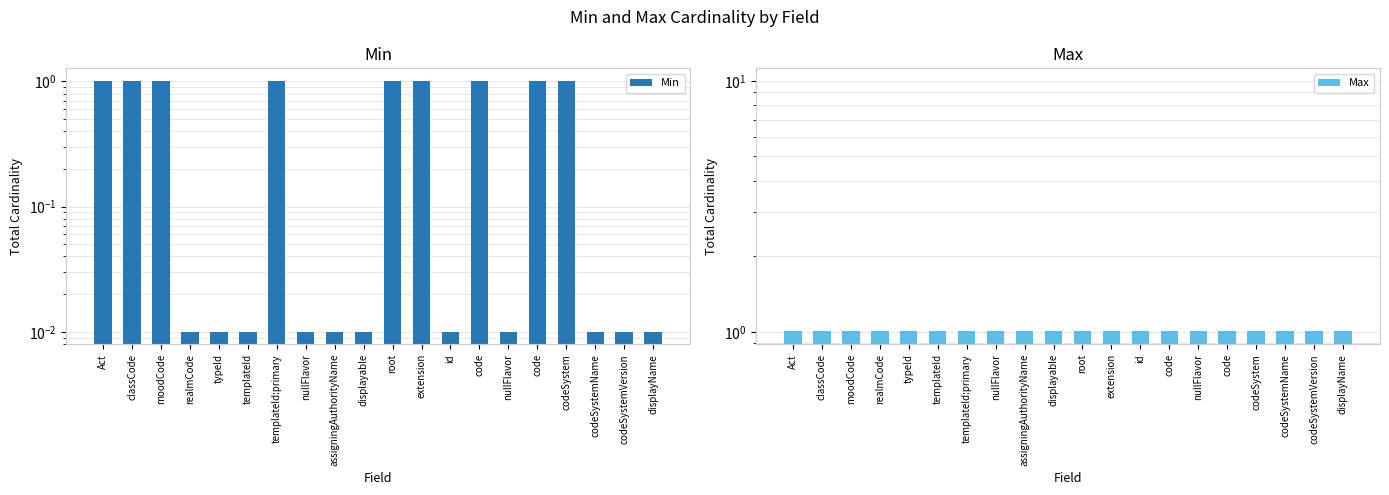

What is the maximum value for Min?

1.0